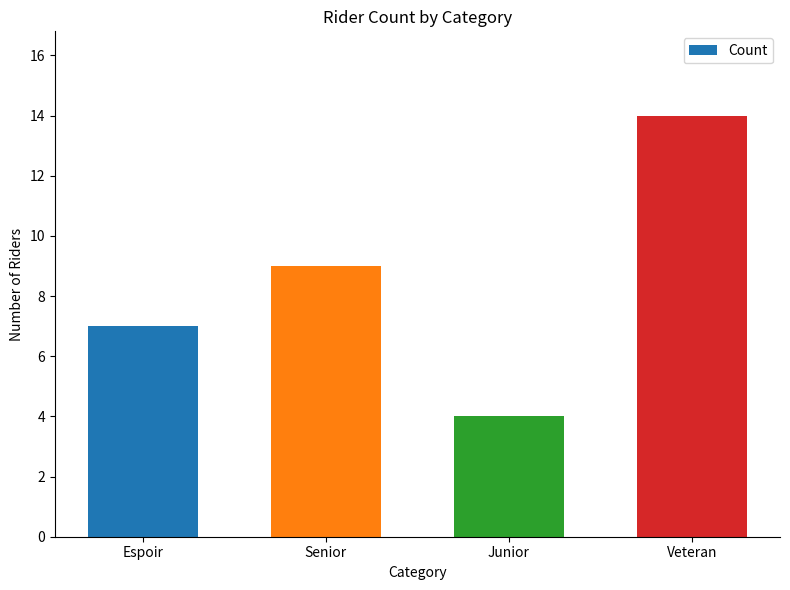

Reading left to right, what are all the values shown in this chart?

7	9	4	14